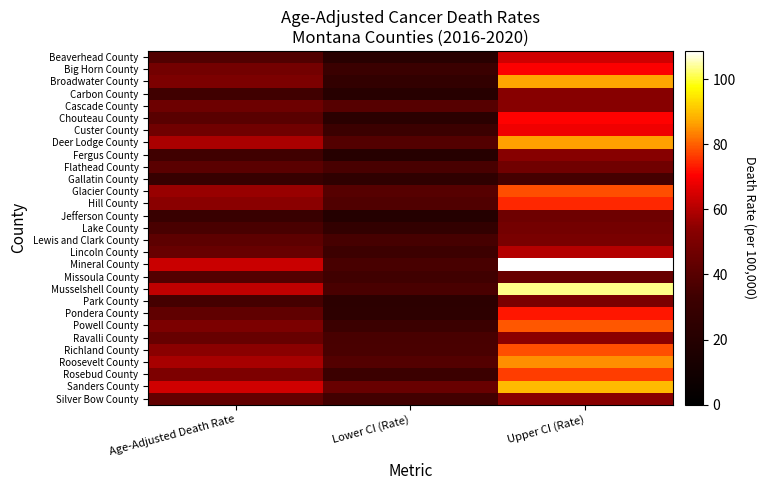

Reading left to right, what are all the values shown in this chart?

Beaverhead County: Age-Adjusted Death Rate=38.4	Lower CI (Rate)=21.8	Upper CI (Rate)=63.8
Big Horn County: Age-Adjusted Death Rate=47.9	Lower CI (Rate)=31.1	Upper CI (Rate)=70.3
Broadwater County: Age-Adjusted Death Rate=50.3	Lower CI (Rate)=27.1	Upper CI (Rate)=86.8
Carbon County: Age-Adjusted Death Rate=33.7	Lower CI (Rate)=21.2	Upper CI (Rate)=53.2
Cascade County: Age-Adjusted Death Rate=45.9	Lower CI (Rate)=39.5	Upper CI (Rate)=53.1
Chouteau County: Age-Adjusted Death Rate=40.6	Lower CI (Rate)=22.7	Upper CI (Rate)=70.6
Custer County: Age-Adjusted Death Rate=47.0	Lower CI (Rate)=31.5	Upper CI (Rate)=68.4
Deer Lodge County: Age-Adjusted Death Rate=58.7	Lower CI (Rate)=39.0	Upper CI (Rate)=86.6
Fergus County: Age-Adjusted Death Rate=33.9	Lower CI (Rate)=20.8	Upper CI (Rate)=53.5
Flathead County: Age-Adjusted Death Rate=41.0	Lower CI (Rate)=35.7	Upper CI (Rate)=46.9
Gallatin County: Age-Adjusted Death Rate=29.7	Lower CI (Rate)=25.1	Upper CI (Rate)=34.9
Glacier County: Age-Adjusted Death Rate=56.4	Lower CI (Rate)=39.6	Upper CI (Rate)=78.2
Hill County: Age-Adjusted Death Rate=54.2	Lower CI (Rate)=38.1	Upper CI (Rate)=74.6
Jefferson County: Age-Adjusted Death Rate=30.3	Lower CI (Rate)=19.9	Upper CI (Rate)=46.4
Lake County: Age-Adjusted Death Rate=36.3	Lower CI (Rate)=26.8	Upper CI (Rate)=48.1
Lewis and Clark County: Age-Adjusted Death Rate=41.9	Lower CI (Rate)=35.3	Upper CI (Rate)=49.5
Lincoln County: Age-Adjusted Death Rate=44.3	Lower CI (Rate)=32.3	Upper CI (Rate)=60.1
Mineral County: Age-Adjusted Death Rate=63.1	Lower CI (Rate)=36.0	Upper CI (Rate)=108.7
Missoula County: Age-Adjusted Death Rate=38.8	Lower CI (Rate)=33.7	Upper CI (Rate)=44.4
Musselshell County: Age-Adjusted Death Rate=61.6	Lower CI (Rate)=36.1	Upper CI (Rate)=103.6
Park County: Age-Adjusted Death Rate=35.2	Lower CI (Rate)=24.2	Upper CI (Rate)=50.3
Pondera County: Age-Adjusted Death Rate=42.8	Lower CI (Rate)=24.3	Upper CI (Rate)=72.7
Powell County: Age-Adjusted Death Rate=50.3	Lower CI (Rate)=31.6	Upper CI (Rate)=79.3
Ravalli County: Age-Adjusted Death Rate=44.2	Lower CI (Rate)=36.0	Upper CI (Rate)=54.1
Richland County: Age-Adjusted Death Rate=54.2	Lower CI (Rate)=36.2	Upper CI (Rate)=78.4
Roosevelt County: Age-Adjusted Death Rate=58.5	Lower CI (Rate)=38.9	Upper CI (Rate)=84.6
Rosebud County: Age-Adjusted Death Rate=50.6	Lower CI (Rate)=32.1	Upper CI (Rate)=76.7
Sanders County: Age-Adjusted Death Rate=63.7	Lower CI (Rate)=44.8	Upper CI (Rate)=89.4
Silver Bow County: Age-Adjusted Death Rate=42.9	Lower CI (Rate)=34.0	Upper CI (Rate)=53.7